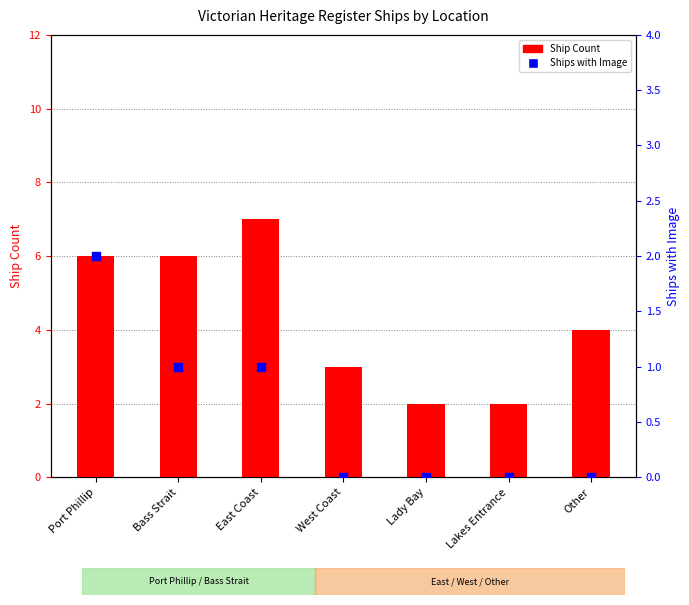

Is the value of Ships with Image at Bass Strait greater than the value of Ship Count at Other?

No